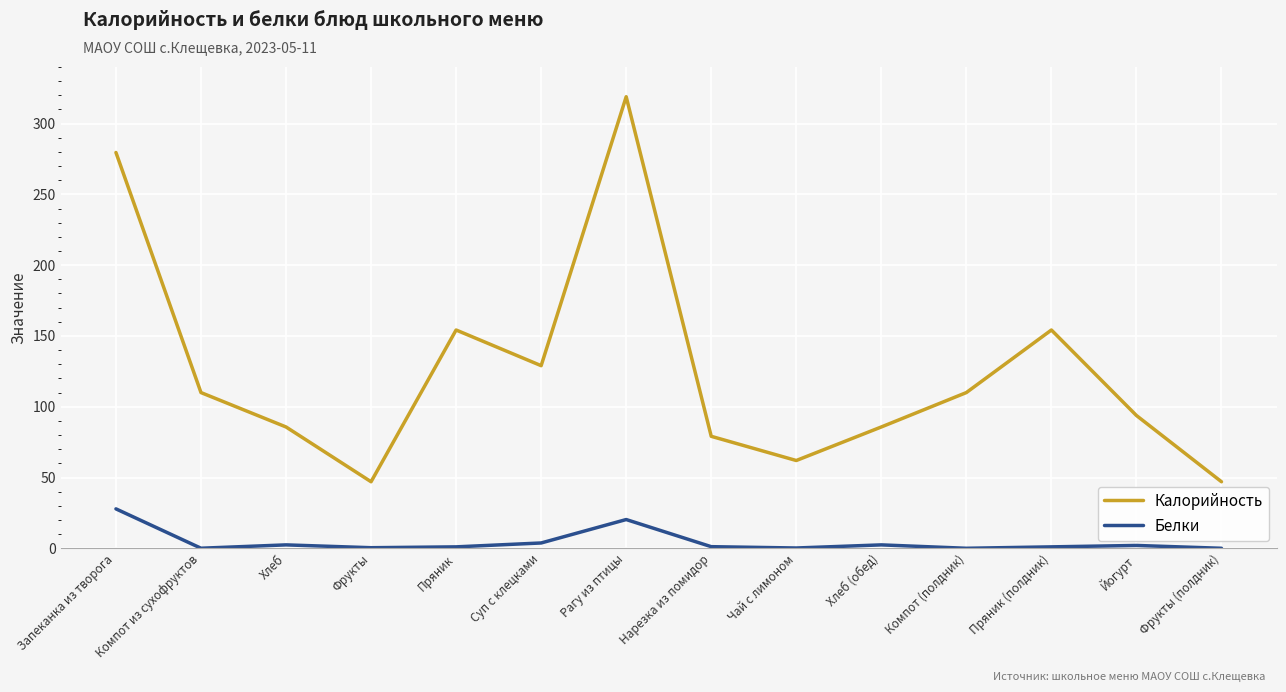

What is the difference between the maximum and minimum values in the Белки series?

27.8